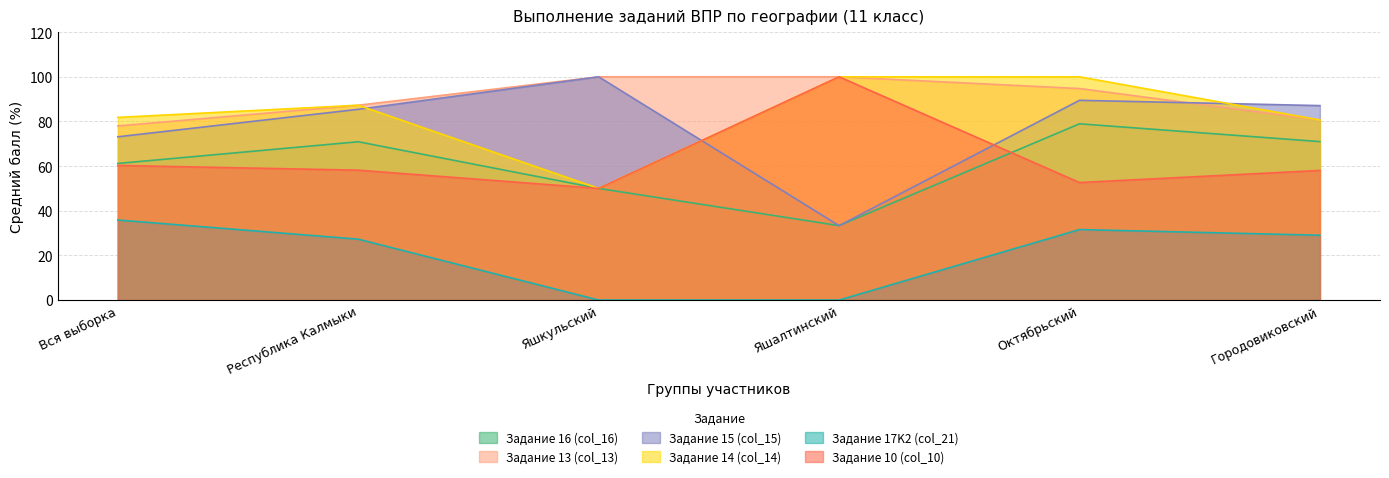

How many distinct data groups are displayed?

6